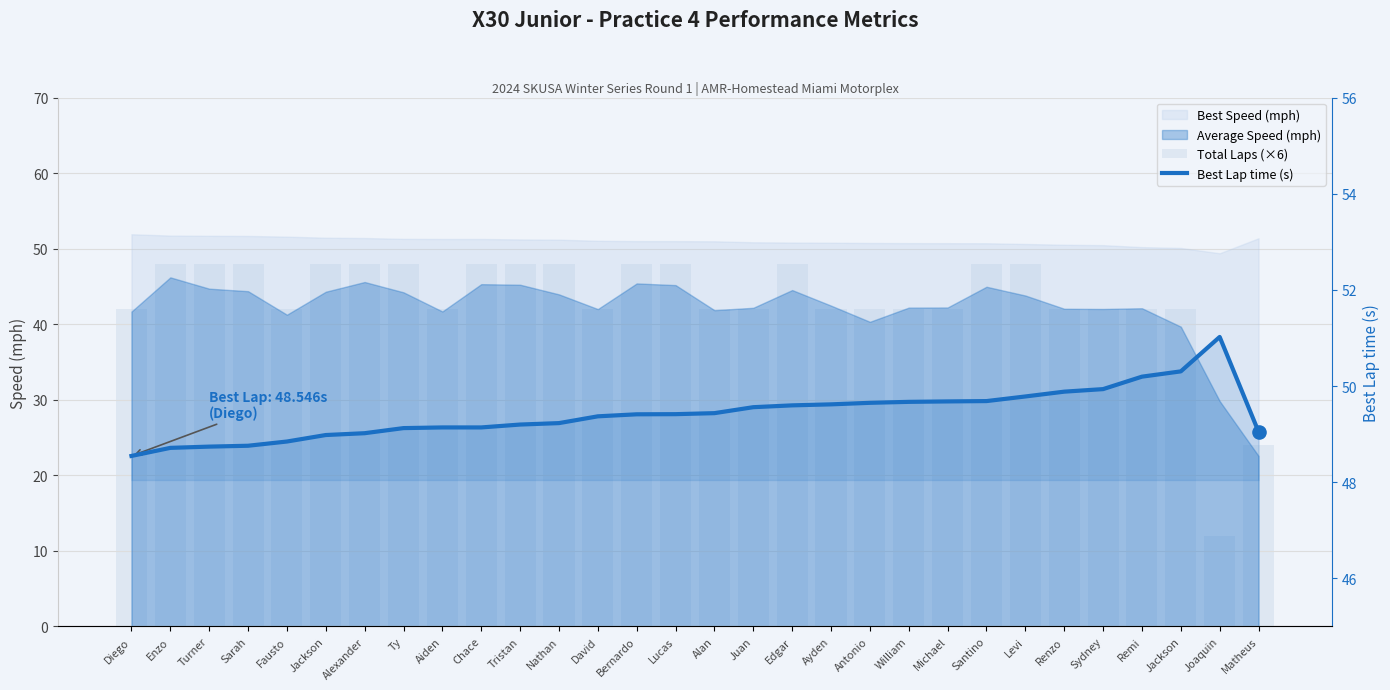

Which series has the largest Y range (max minus min)?

Total Laps (×6)